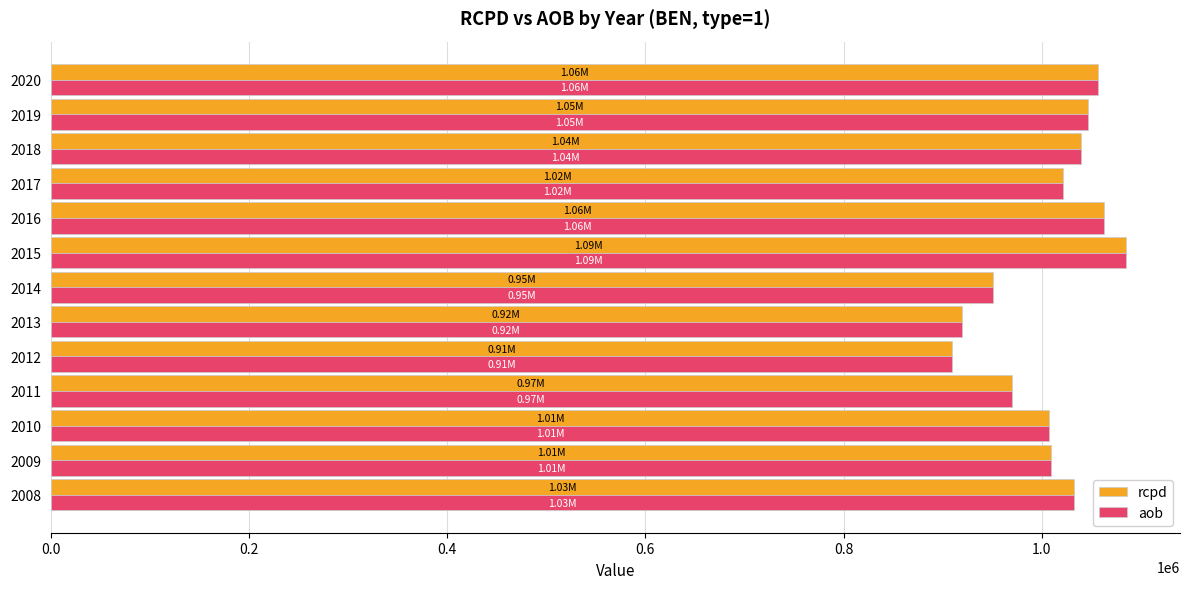

What is the sum of the rcpd values at 2015 and 2013?

2004443.2